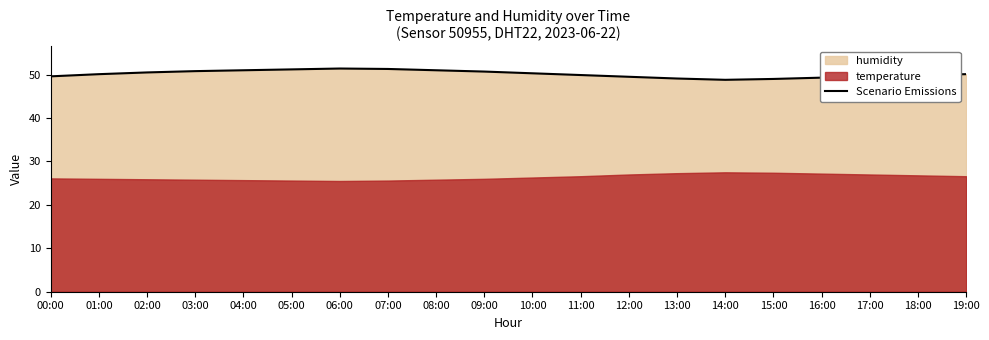

Rank the categories by value from highest to lowest.

06:00, 07:00, 05:00, 04:00, 08:00, 03:00, 09:00, 02:00, 10:00, 01:00, 19:00, 11:00, 18:00, 00:00, 17:00, 12:00, 16:00, 13:00, 15:00, 14:00